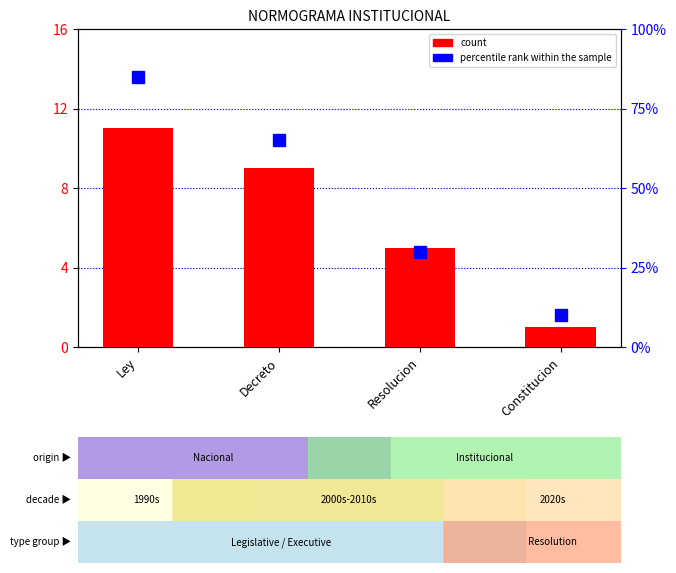

Which category has the lowest value in the percentile rank within the sample series?

Constitucion